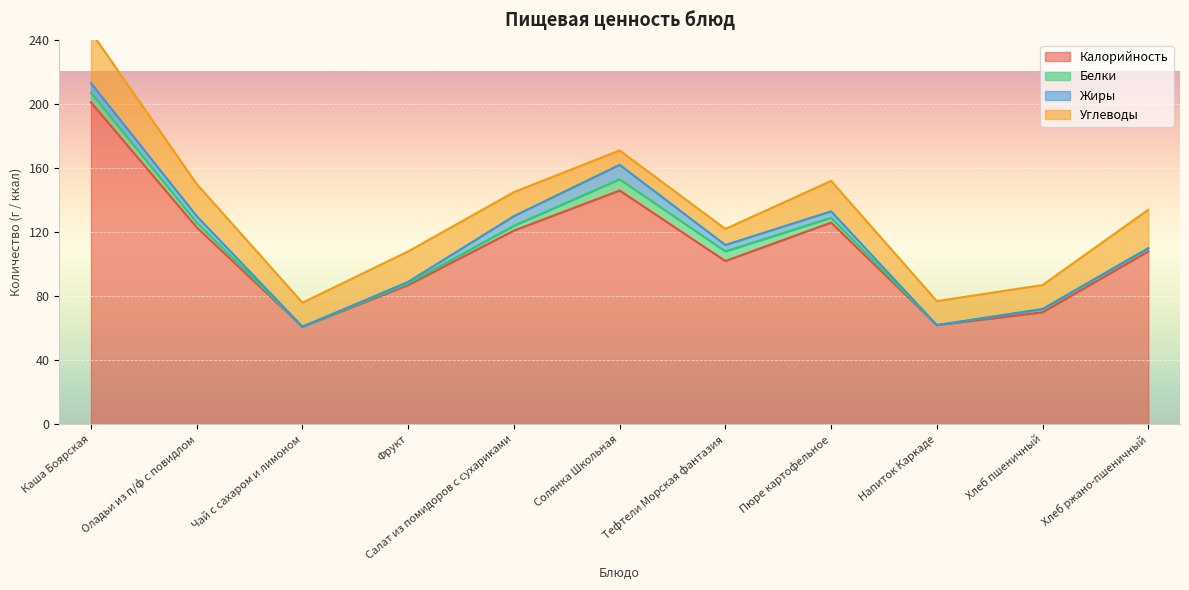

At how many categories does at least one series exceed 2?

11